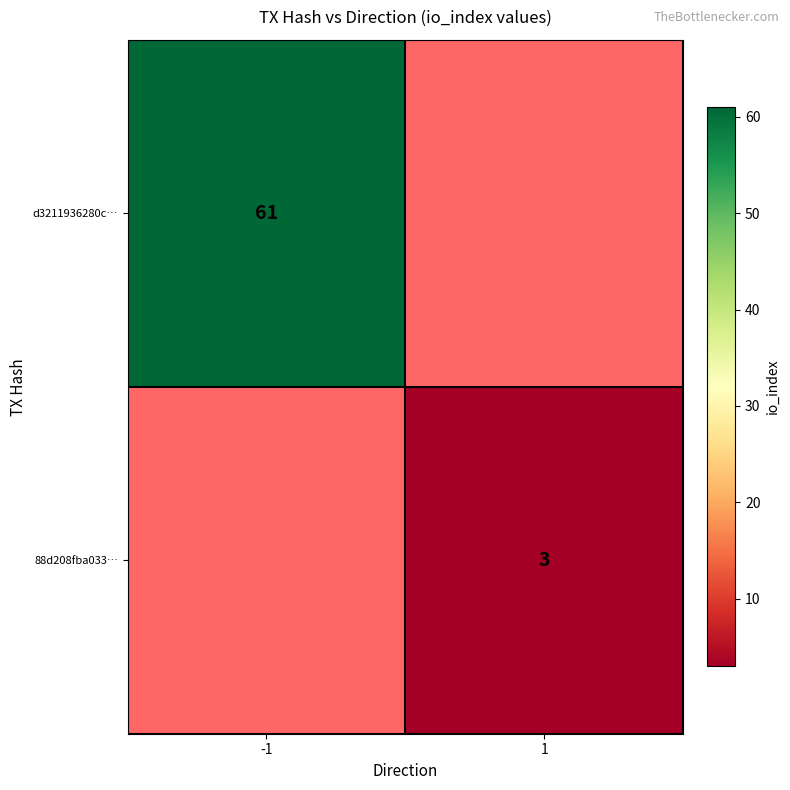

The 88d208fba033… series shows 3 at 1. True or false?

True